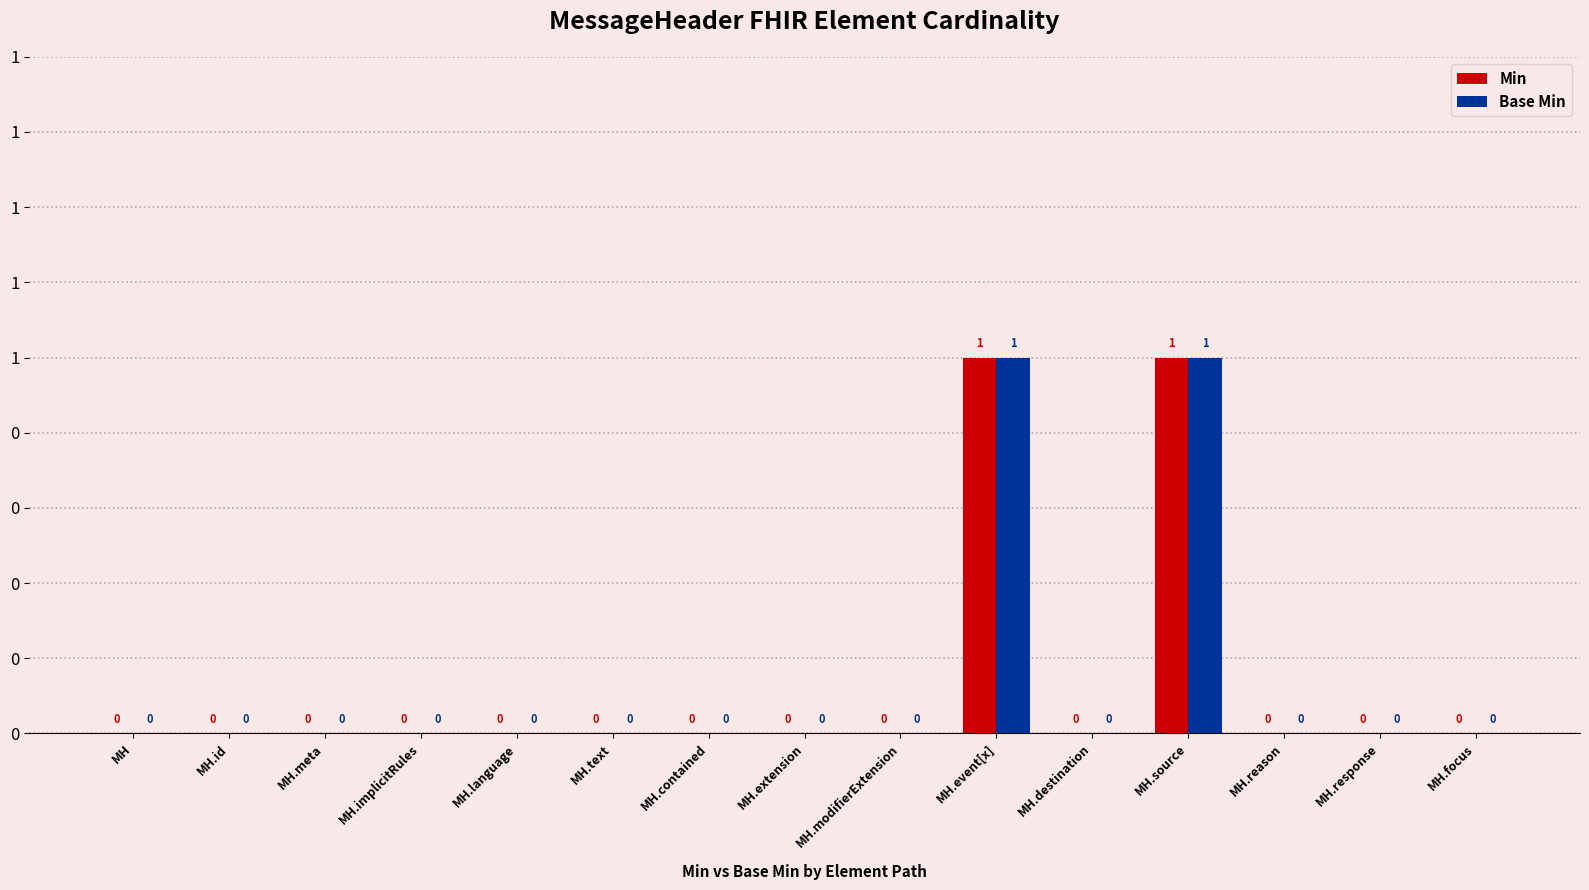

What is the sum of all Min values?

2